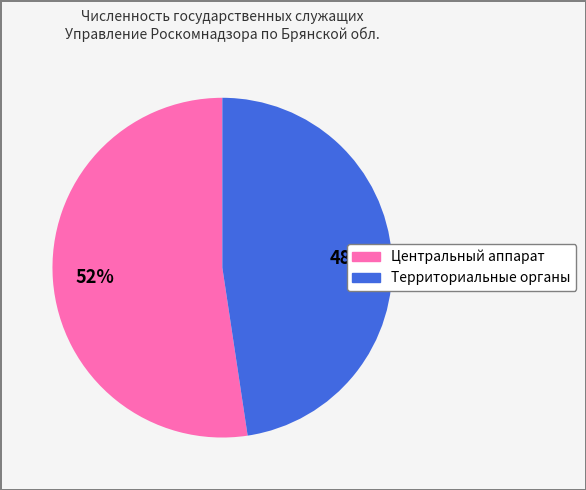

What percentage is the Территориальные органы slice, to the nearest percent?

48%